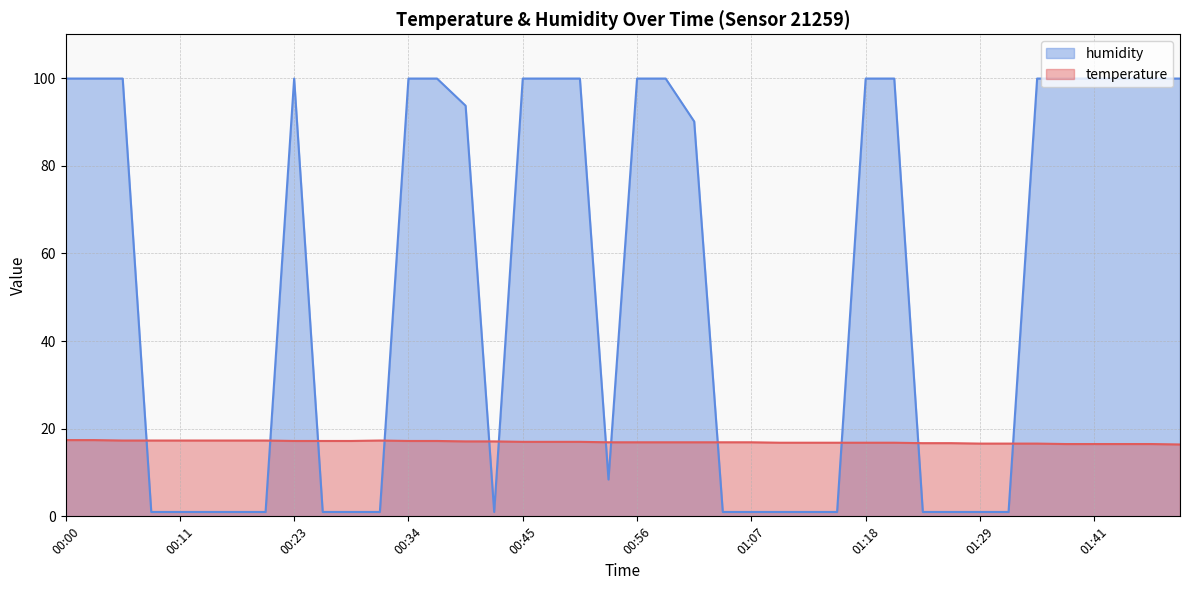

Which has a higher value, 01:16 or 00:34?

00:34